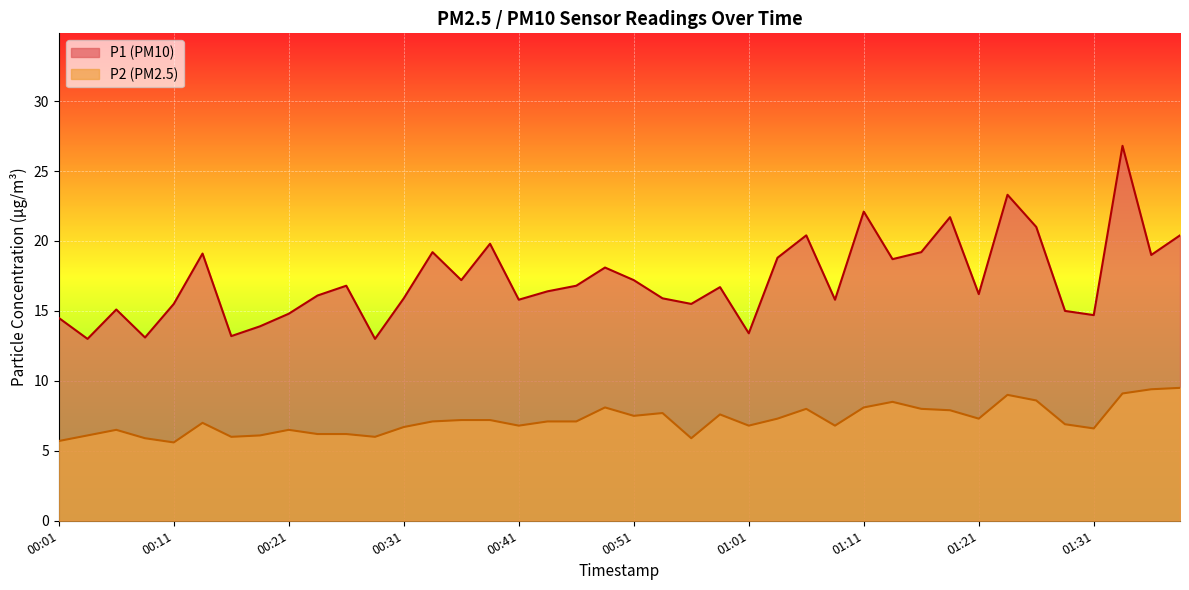

True or false: P1 has more than 2 interior local peaks.

True